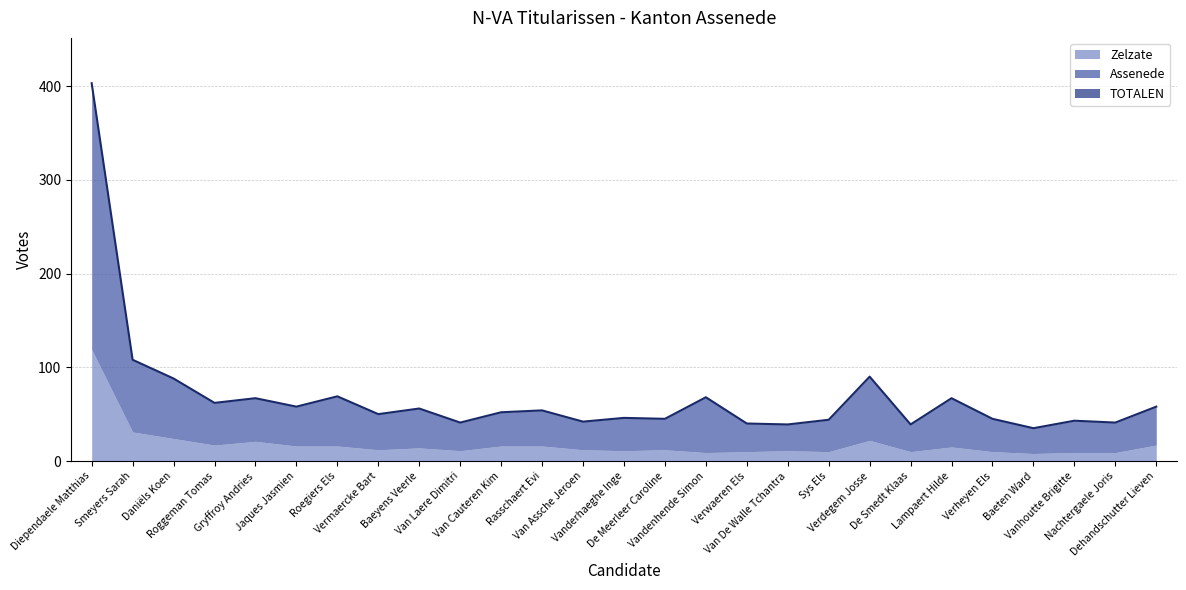

What position from the left is Van Assche Jeroen?

13